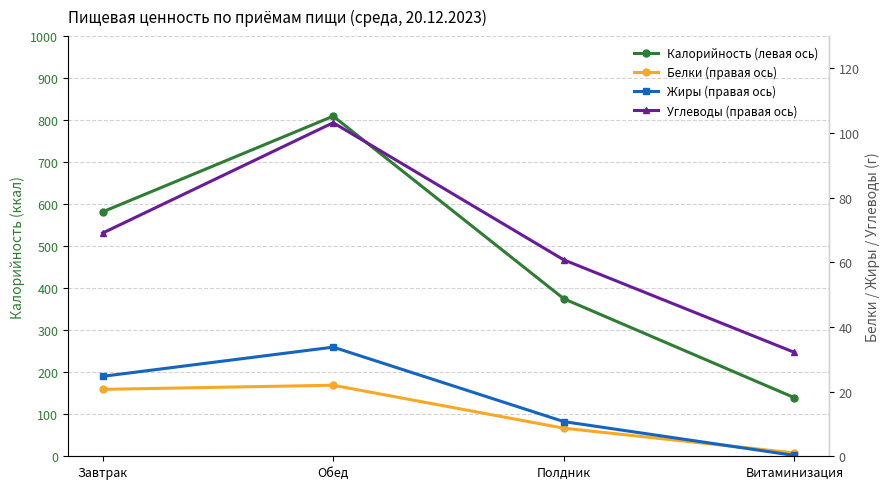

How many distinct data groups are displayed?

4